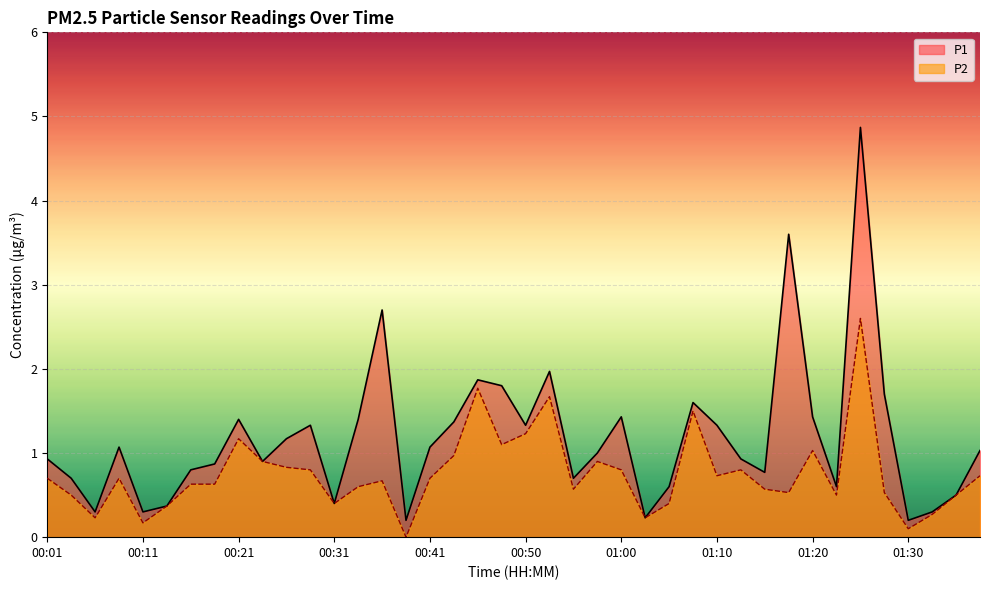

Between 01:03 and 01:05, which series saw the biggest shift?

P1